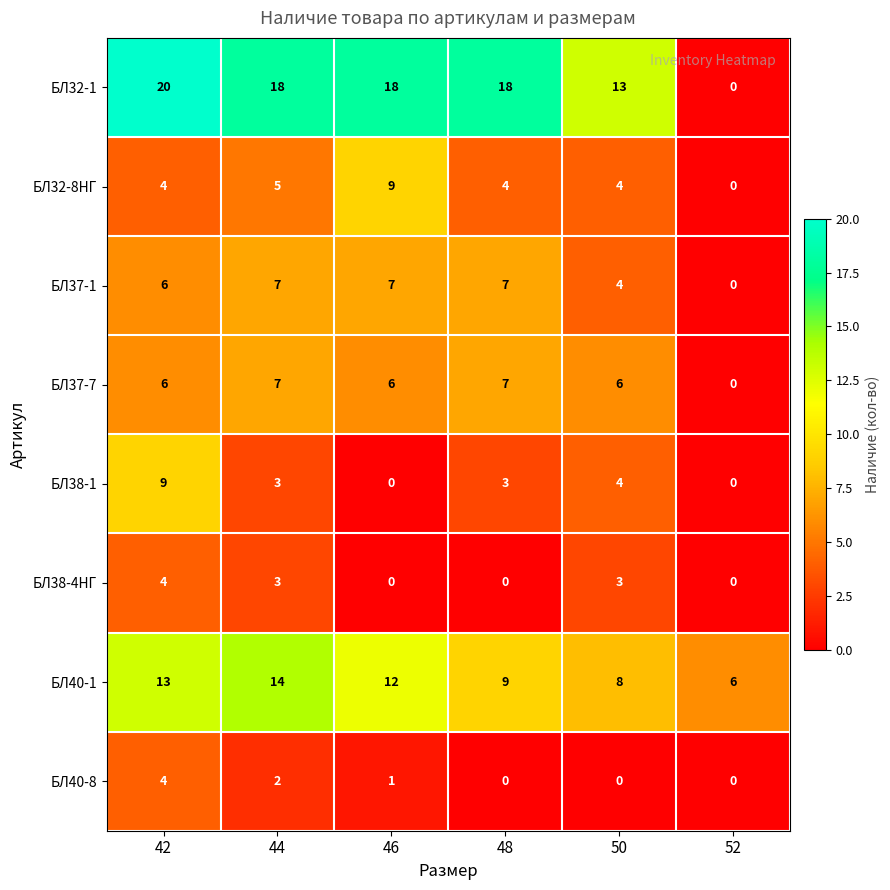

What is the sum of all БЛ38-1 values?

19